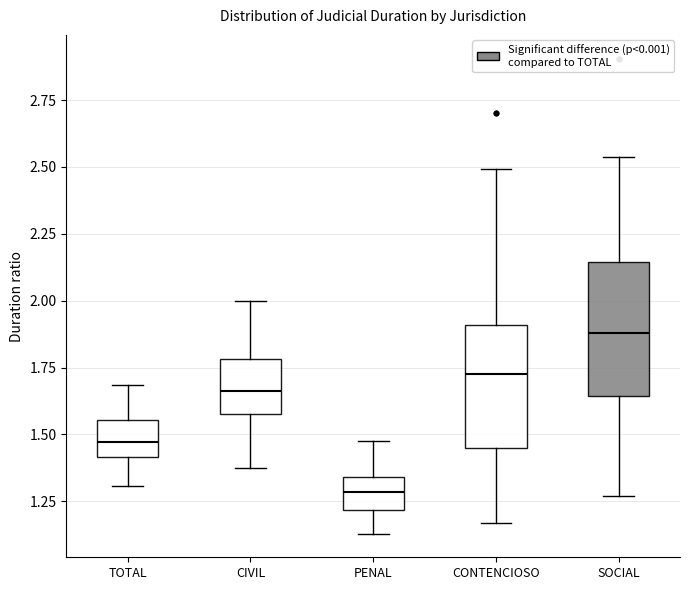

Reading left to right, read every box against the y-axis: the position of its median line, the range the box covers, and the ends of its whiskers. The values are not printed on the chart, so give them approximately, as read against the axis.

TOTAL: median 1.45, box 1.40 to 1.55, whiskers 1.30 to 1.70
CIVIL: median 1.65, box 1.55 to 1.80, whiskers 1.35 to 2.00
PENAL: median 1.30, box 1.20 to 1.35, whiskers 1.15 to 1.50
CONTENCIOSO: median 1.75, box 1.45 to 1.90, whiskers 1.15 to 2.50
SOCIAL: median 1.90, box 1.65 to 2.15, whiskers 1.25 to 2.55